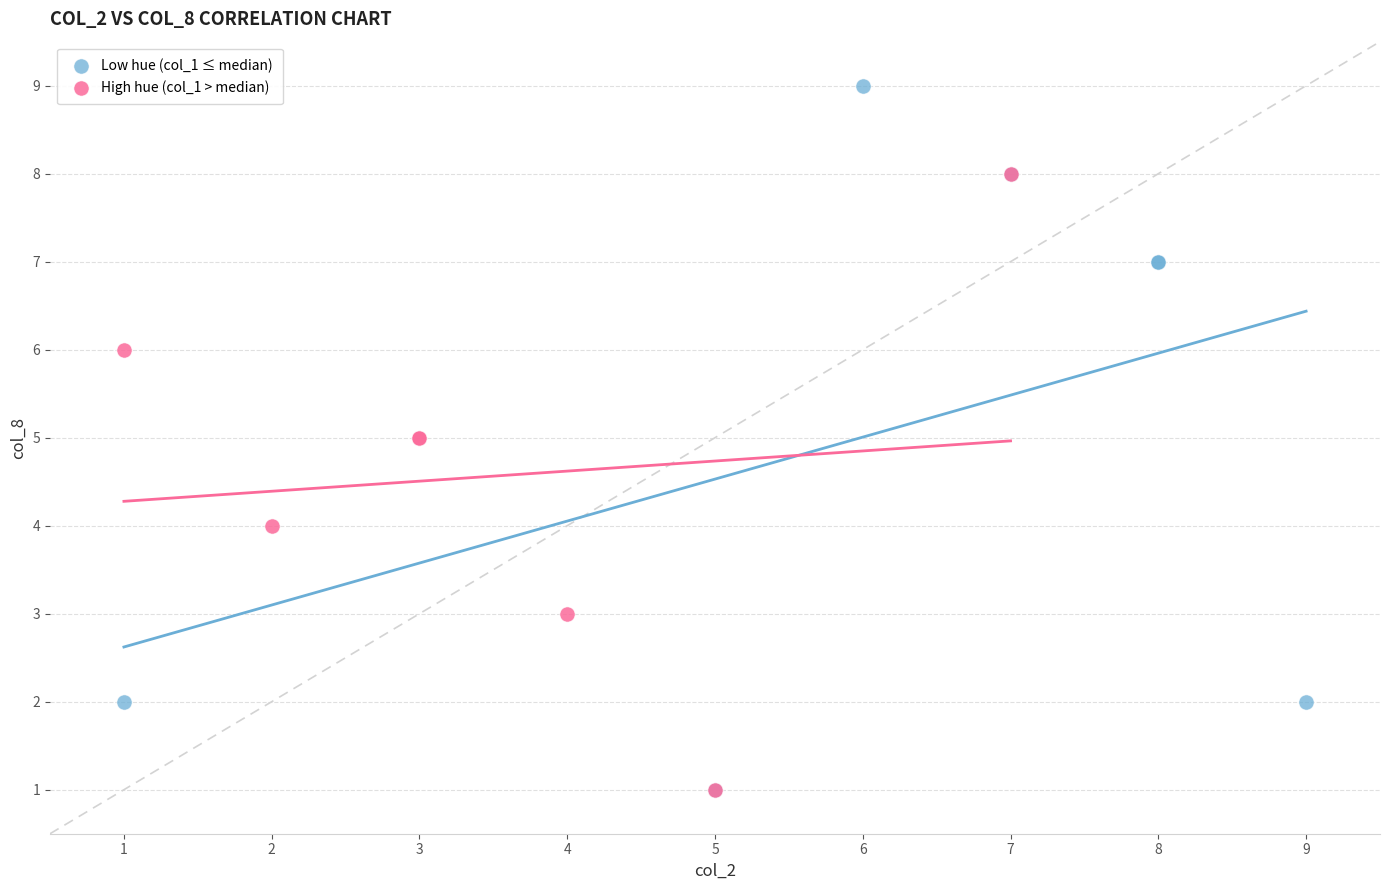

Which series has the largest Y range (max minus min)?

Low hue (col_1 ≤ median)